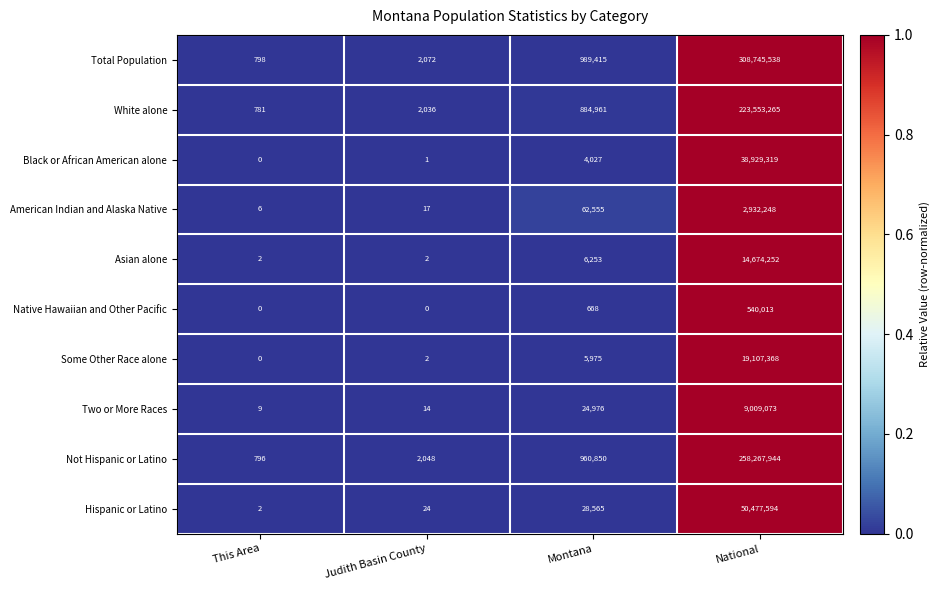

Is it true that White alone equals 223553265 at National?

True